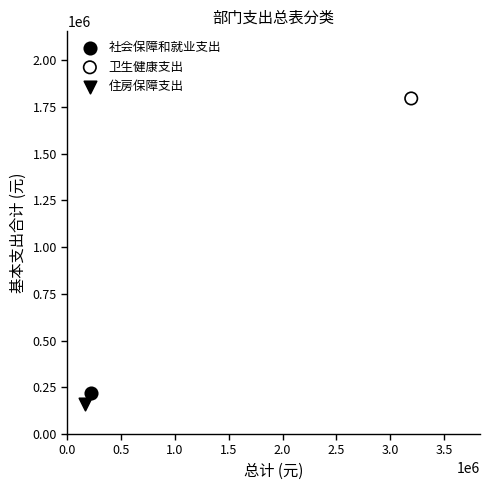

What are all the series names shown in the legend?

社会保障和就业支出, 卫生健康支出, 住房保障支出